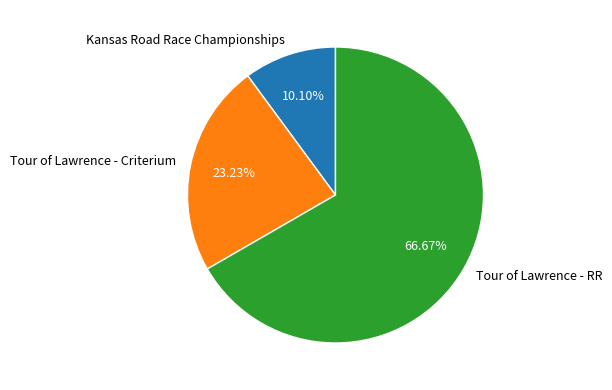

To the nearest percent, what is the combined percentage of Tour of Lawrence - RR and Kansas Road Race Championships?

77%